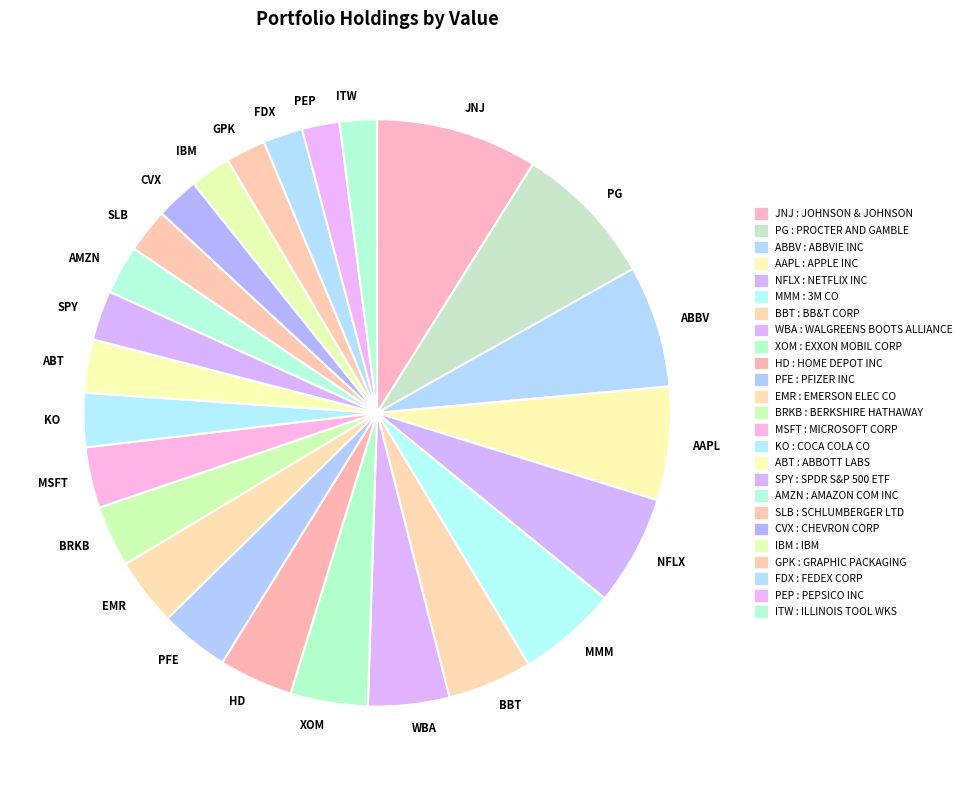

What is the largest slice in the pie chart?

JNJ